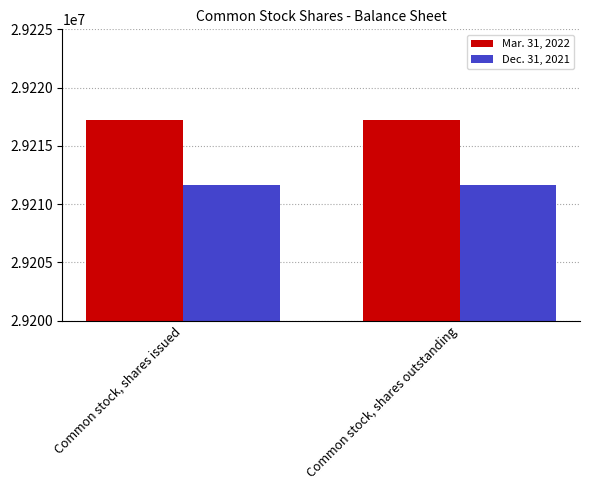

What is the label of the 2nd bar from the right?

Common stock, shares issued